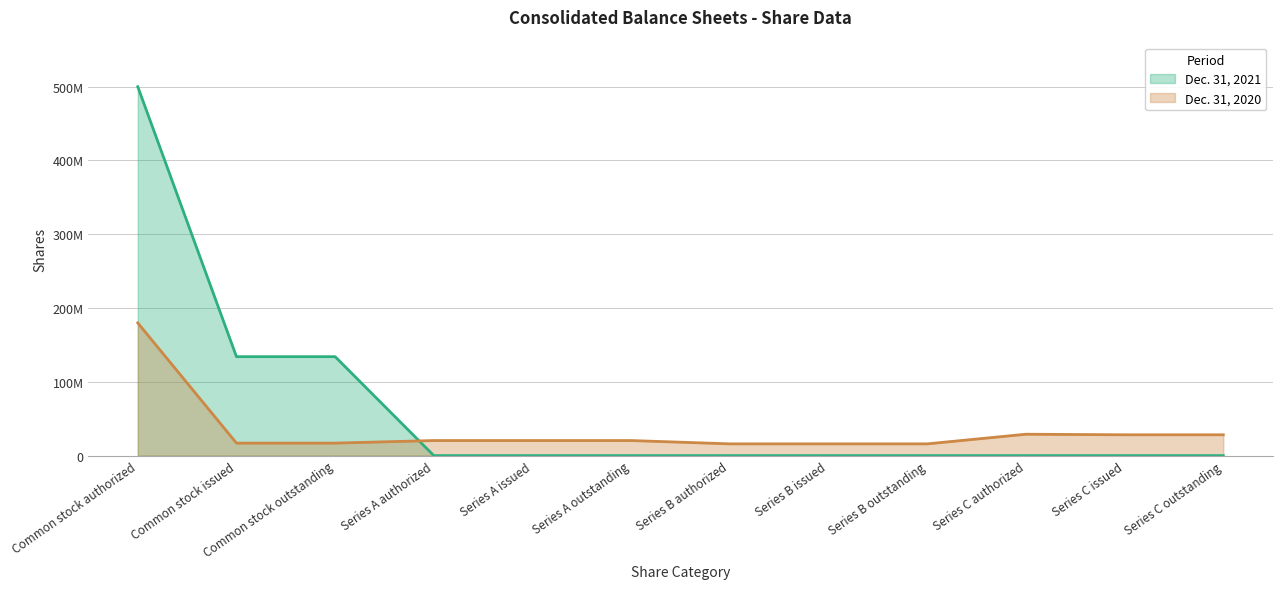

What is the difference between the second highest and minimum values in the Dec. 31, 2021 series?

134098120